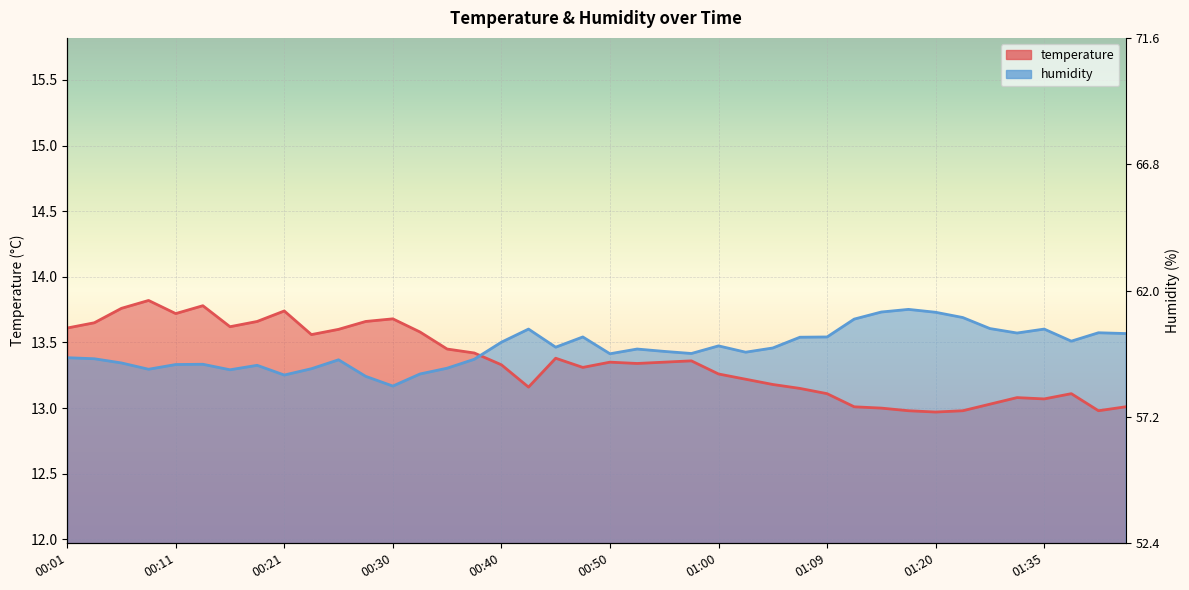

Between 01:12 and 00:23, which is larger?

00:23